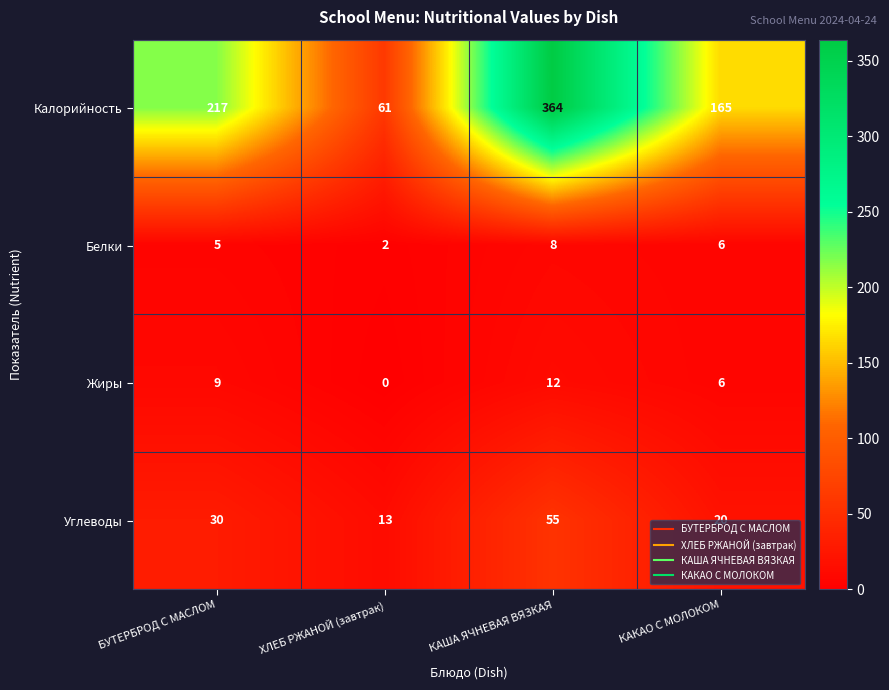

Where is Жиры nearest to the value 6?

КАКАО С МОЛОКОМ